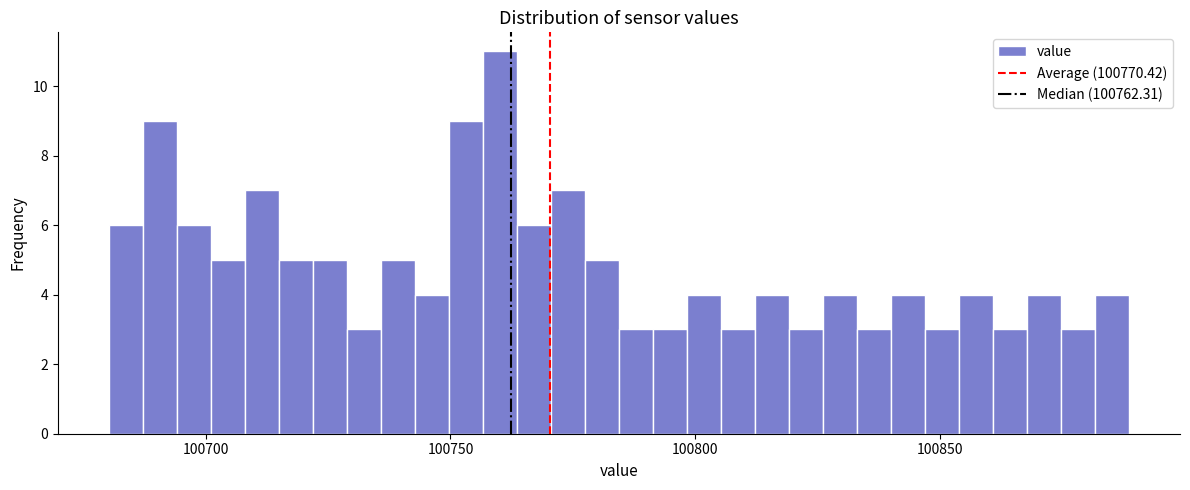

Read against the x-axis, roughly where is the centre of the tallest bar?

100760